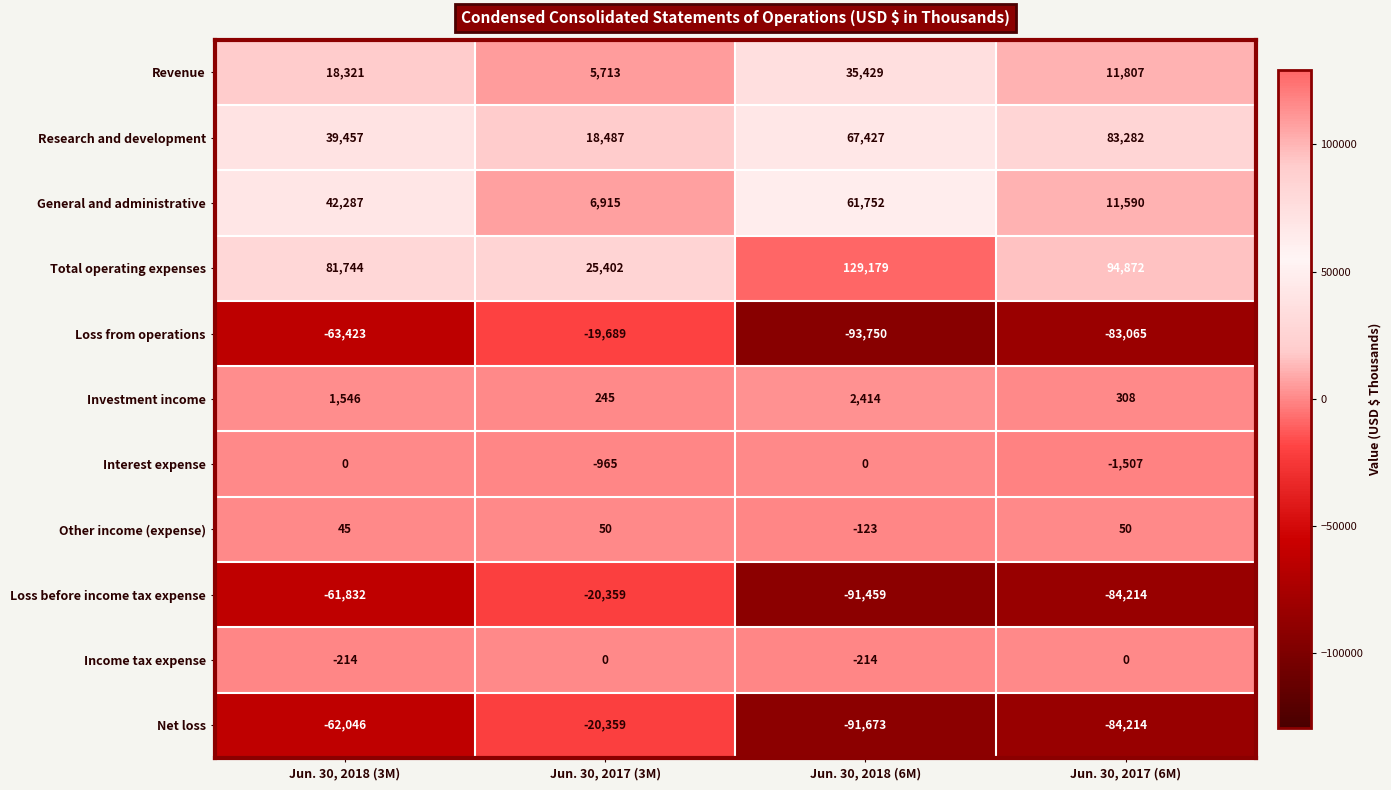

What is the sum of all Loss from operations values?

-259927